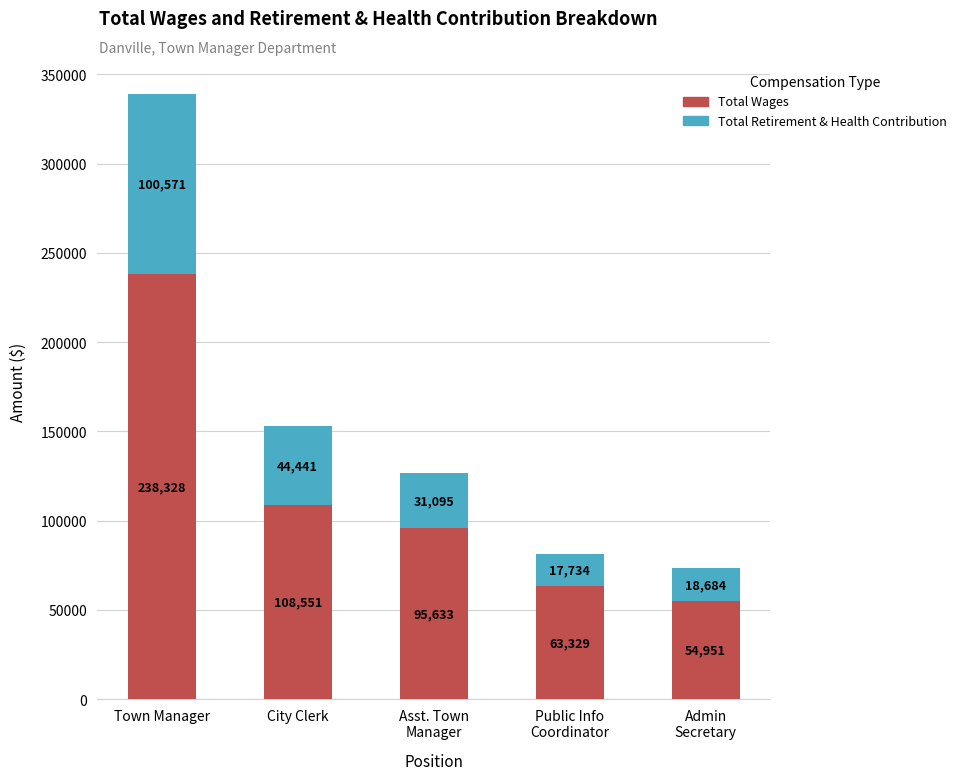

What is the value of the Total Wages bar at the 2nd from the left?

108551